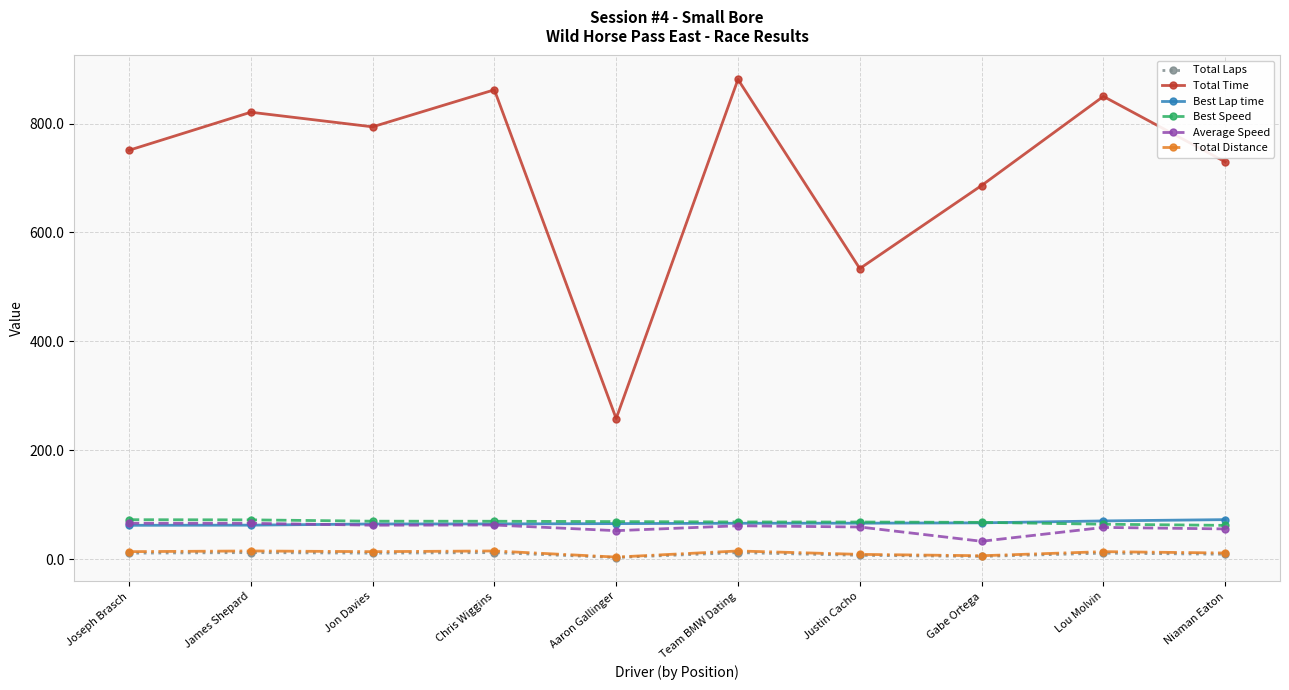

How many categories are shown in the chart?

10